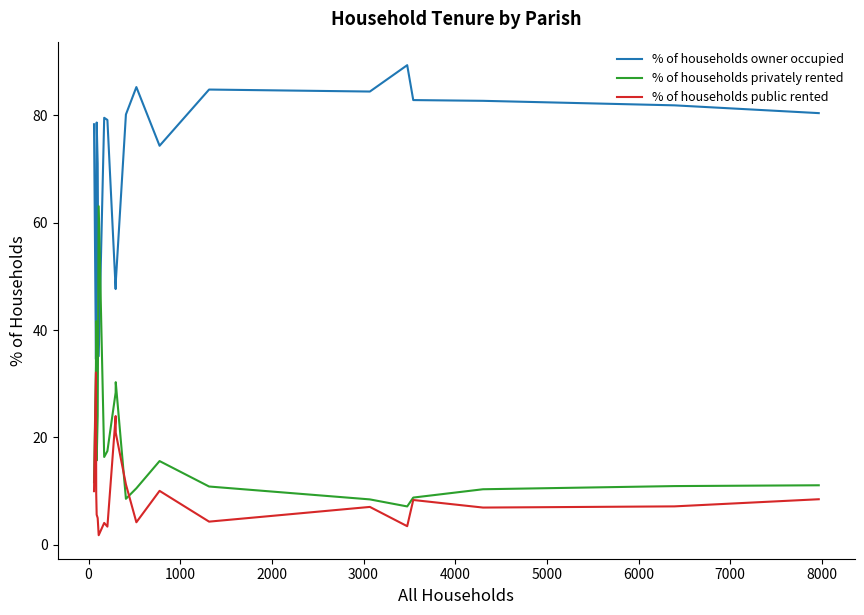

Which series has the largest total across all categories?

% of households owner occupied